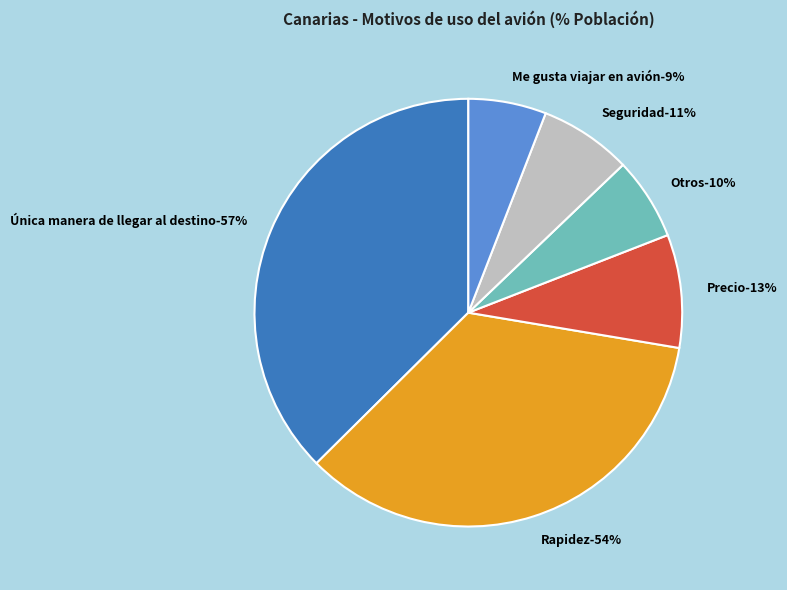

What is the largest slice in the pie chart?

Única manera de llegar al destino